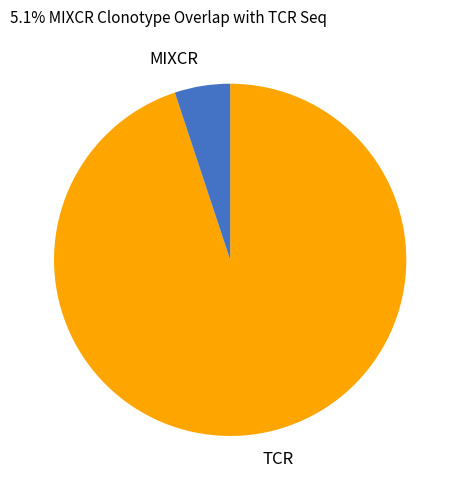

Is there any slice that represents more than half of the pie?

Yes